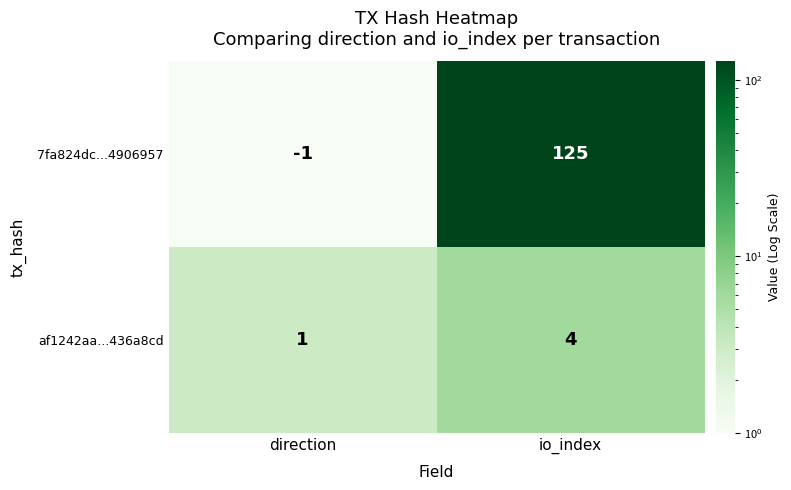

List the series in order of their peak value, lowest first.

af1242aa...436a8cd, 7fa824dc...4906957